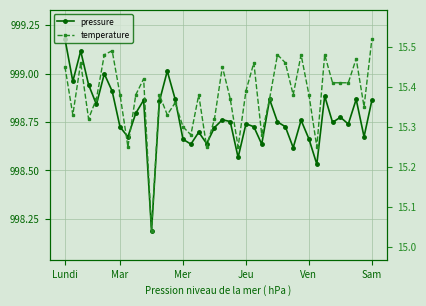

What is the approximate value of temperature at 14?

15.4